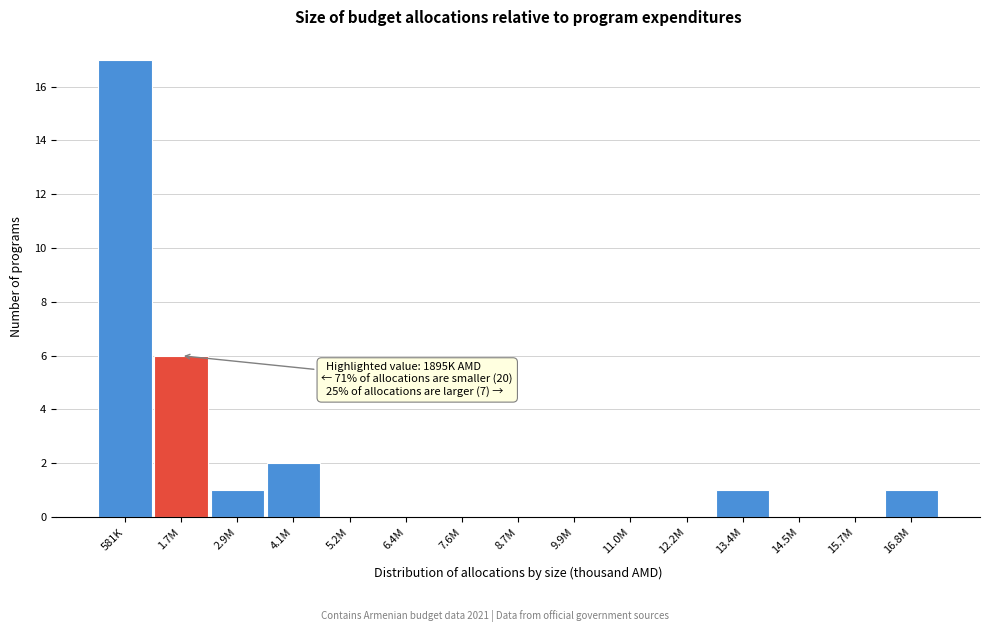

Reading left to right, extract all data points from this chart.

581K=17	1.7M=6	2.9M=1	4.1M=2	5.2M=0	6.4M=0	7.6M=0	8.7M=0	9.9M=0	11.0M=0	12.2M=0	13.4M=1	14.5M=0	15.7M=0	16.8M=1